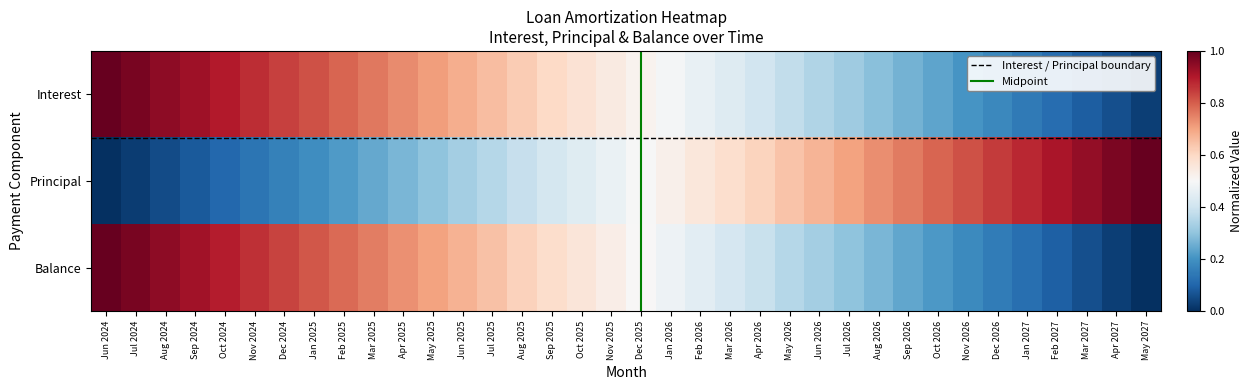

Which series changed the most between Jul 2025 and Mar 2027?

Balance